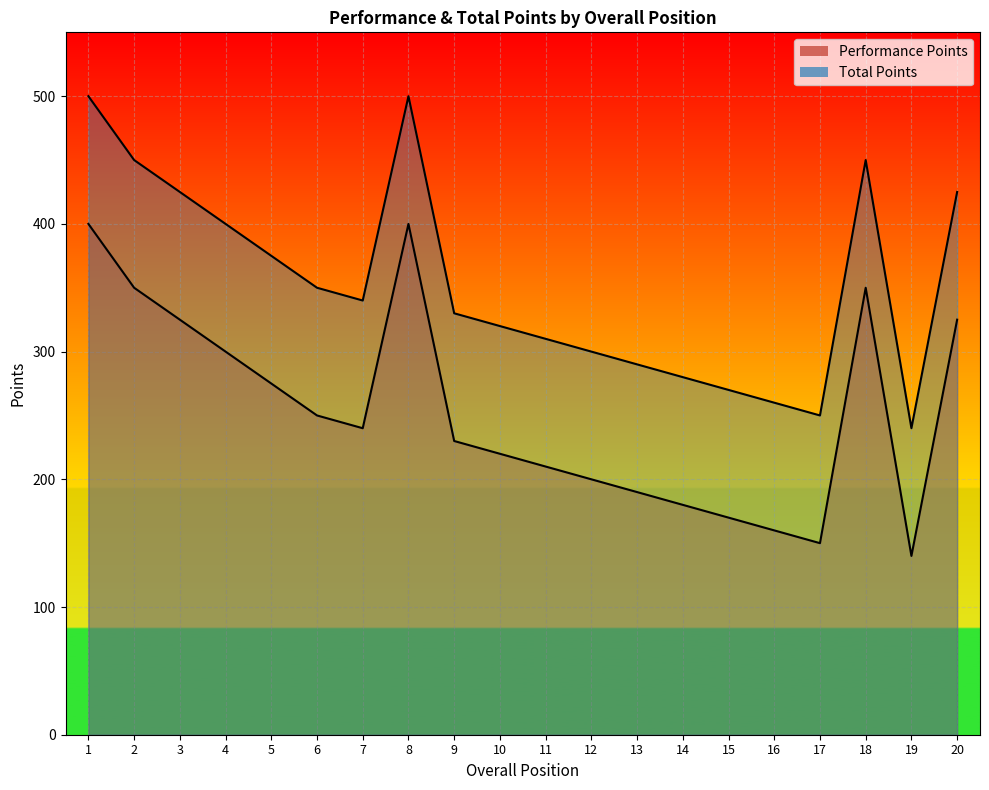

At which category does the chart reach its peak across all series?

1